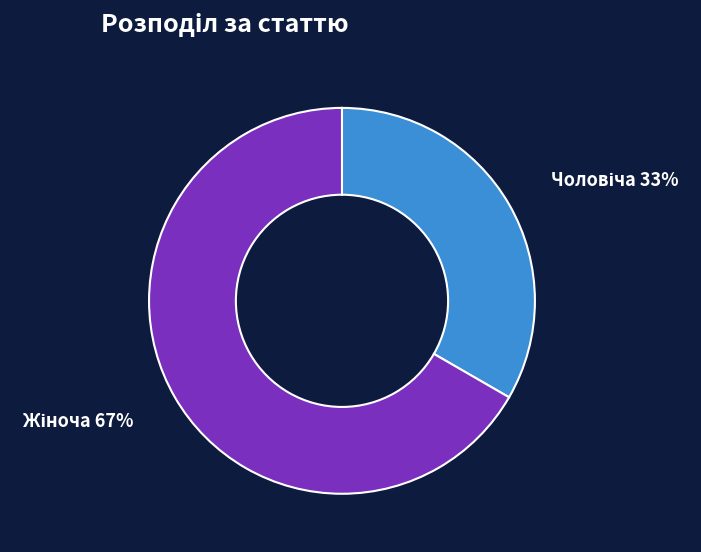

Is there any slice that represents more than half of the pie?

Yes